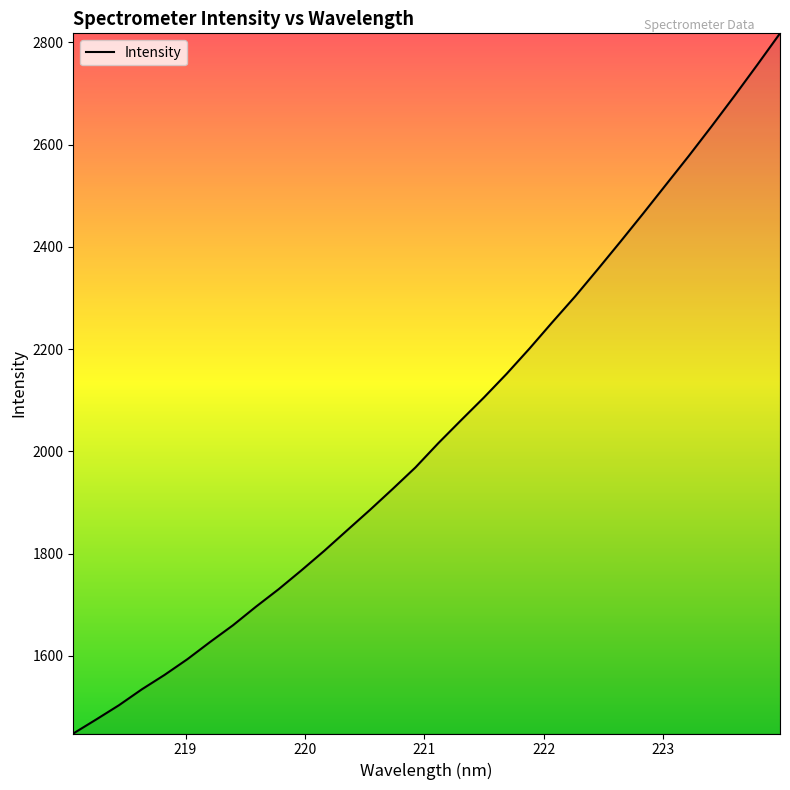

What is the greatest value displayed?

2817.8